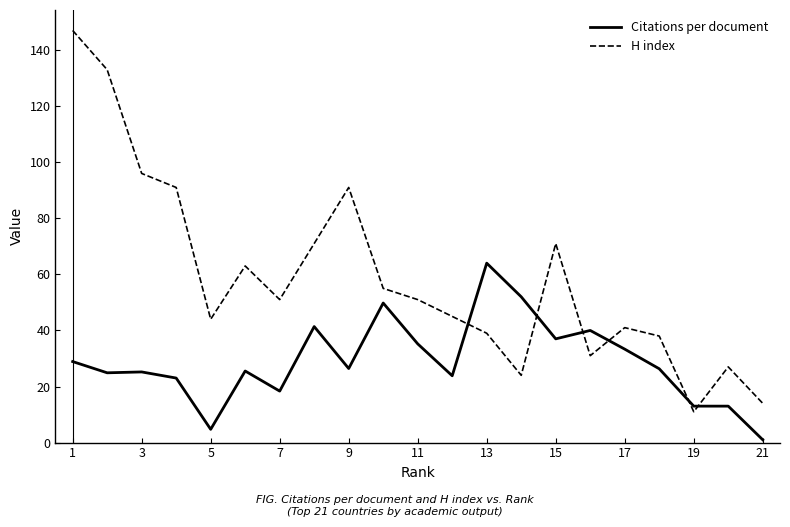

List the series in order of their overall mean, highest first.

H index, Citations per document